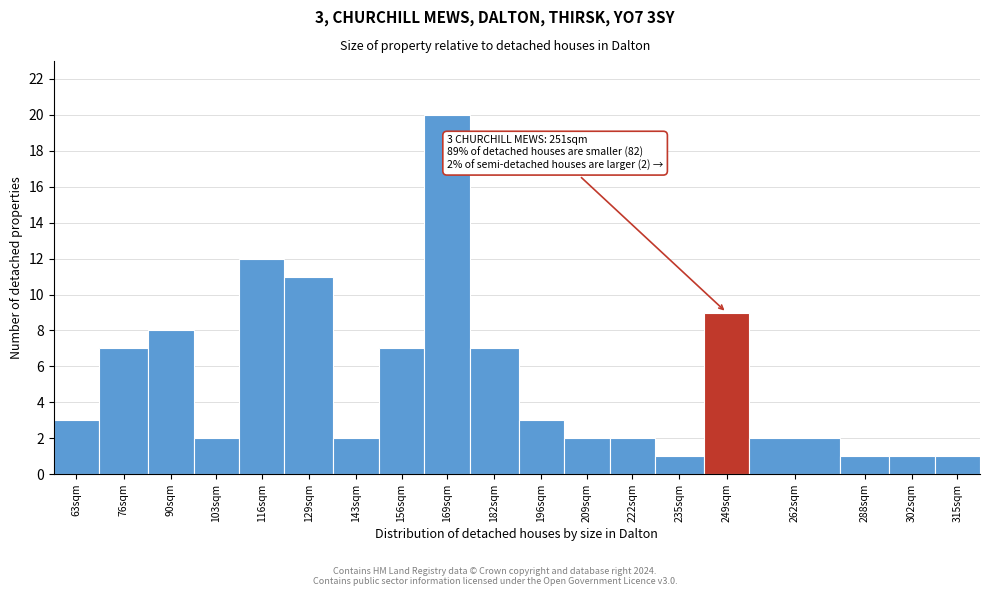

Reading left to right, list all the values displayed in this chart.

63sqm=3	76sqm=7	90sqm=8	103sqm=2	116sqm=12	129sqm=11	143sqm=2	156sqm=7	169sqm=20	182sqm=7	196sqm=3	209sqm=2	222sqm=2	235sqm=1	249sqm=9	262sqm=2	288sqm=1	302sqm=1	315sqm=1